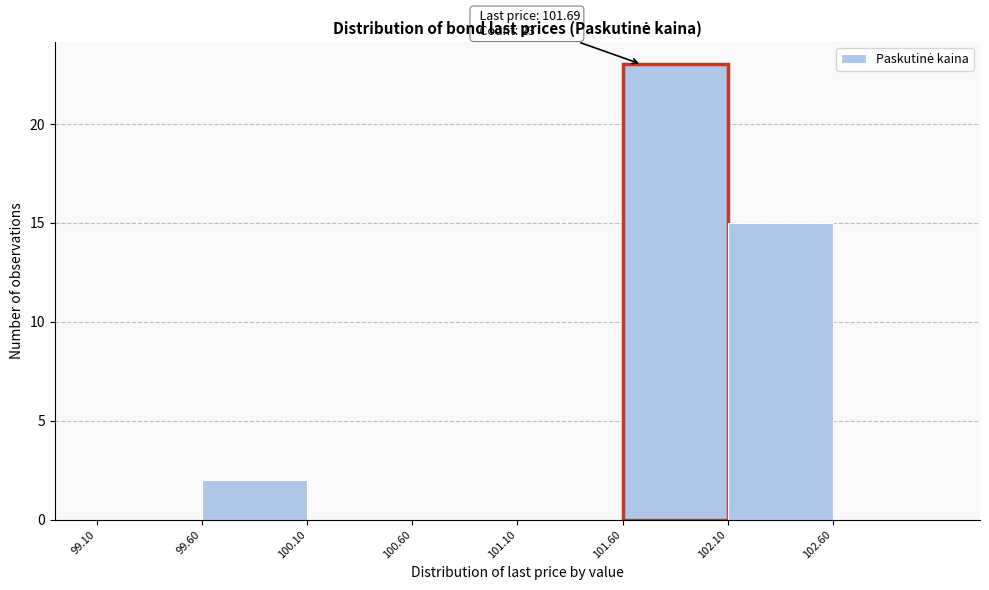

Which range on the x-axis has the tallest bar?

101.6 to 102.1